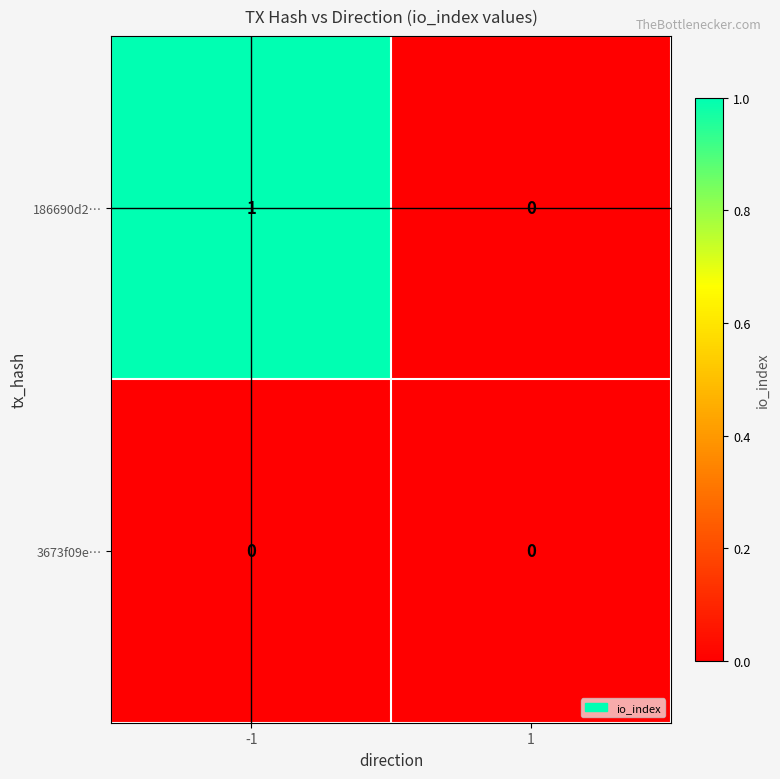

What is the spread (max minus min) of values at -1?

1